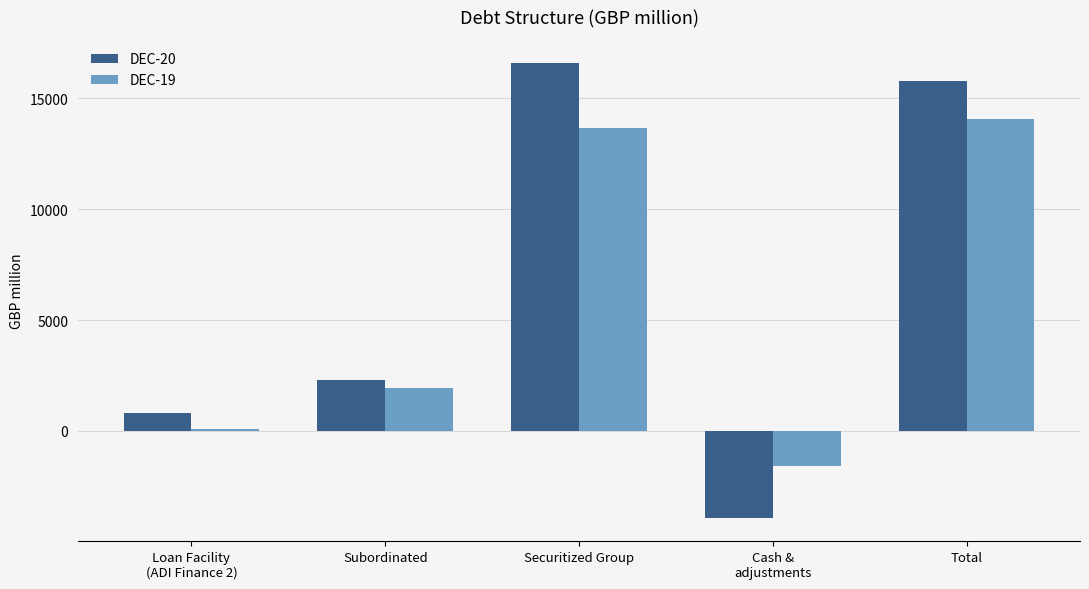

Reading right to left, transcribe all the data shown in this chart.

DEC-20: 15790	-3949	16606	2313	820
DEC-19: 14044	-1594	13644	1919	75